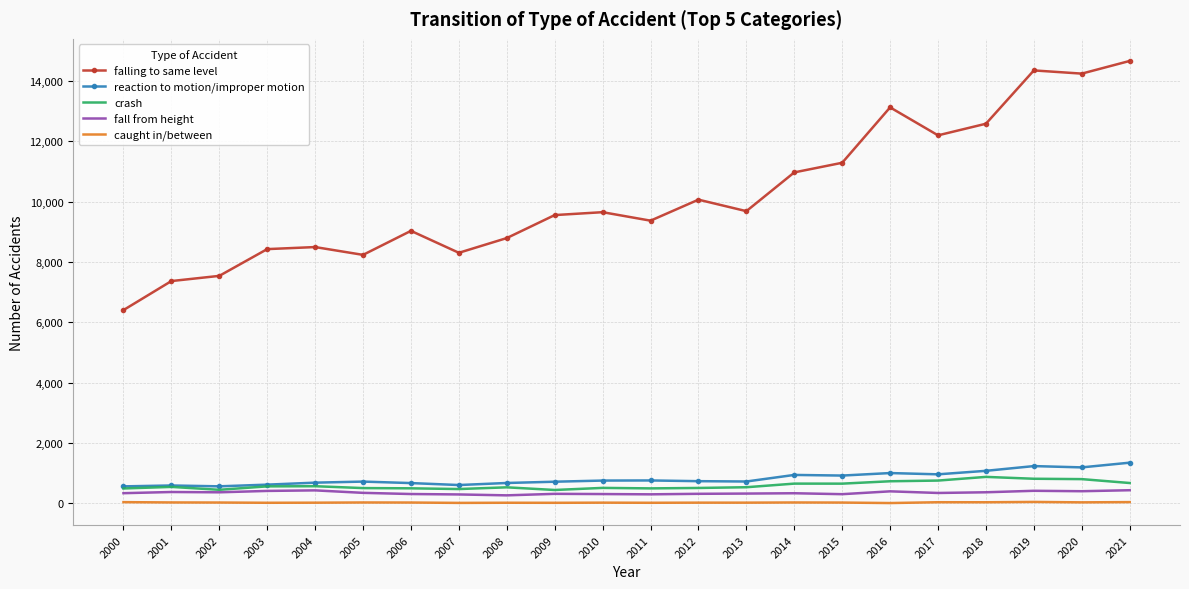

The value of reaction to motion/improper motion at 2009 is 718. True or false?

True